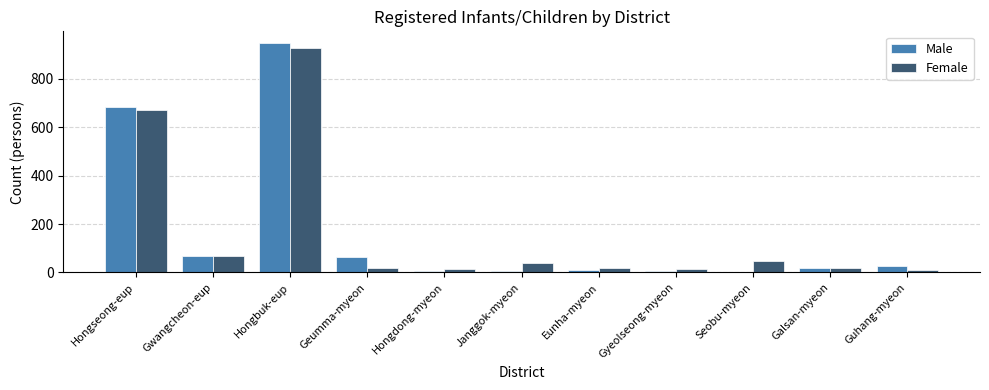

At how many categories does at least one series exceed 522?

2